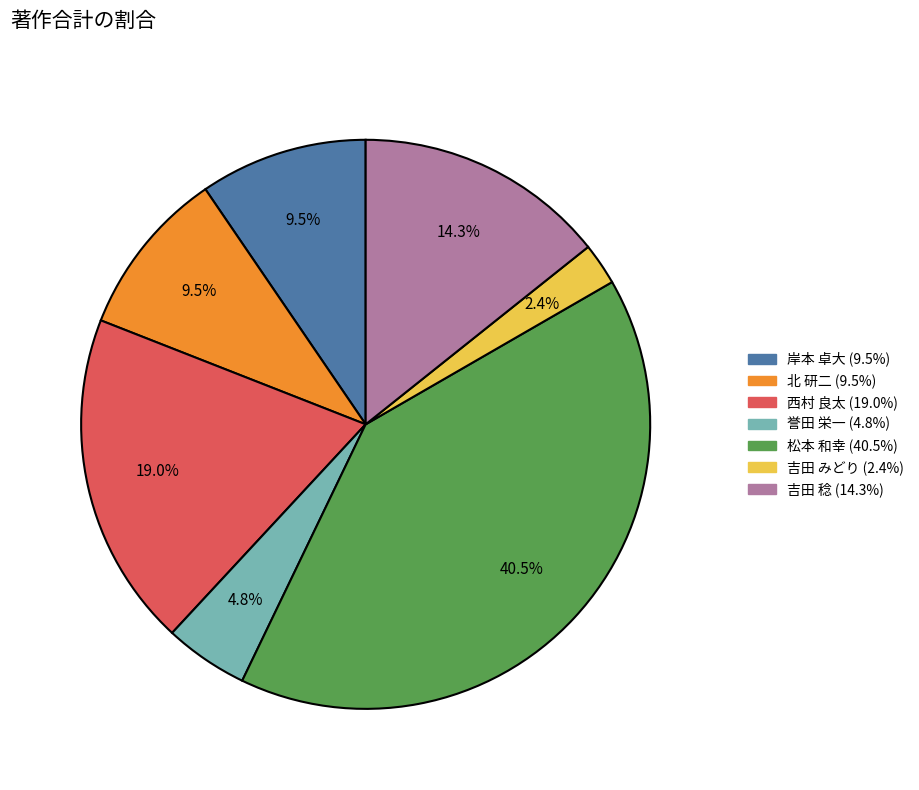

To the nearest percent, what portion does 吉田 みどり represent?

2%